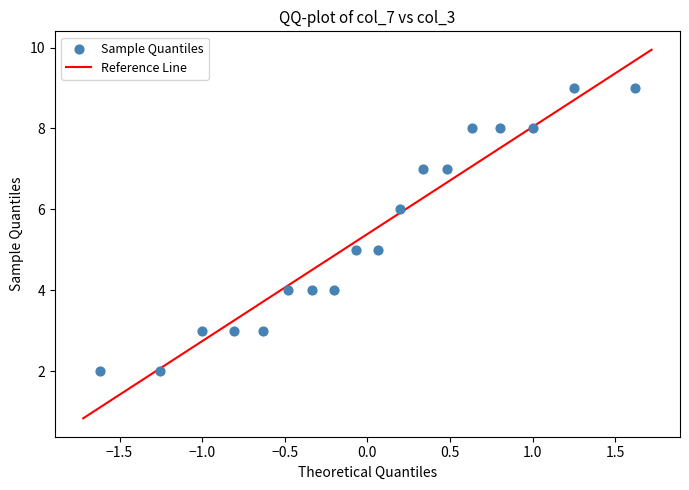

What is the range of Y values (max minus min)?

7